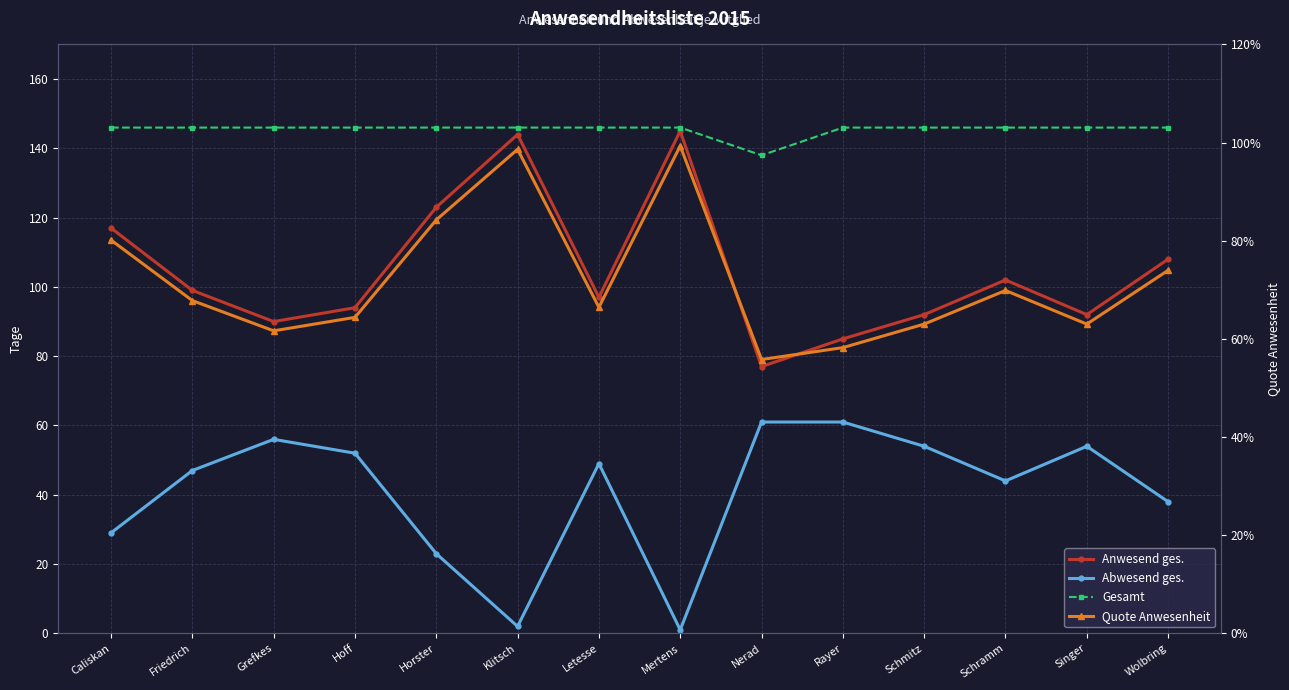

What is the label of the 13th point from the right?

Friedrich